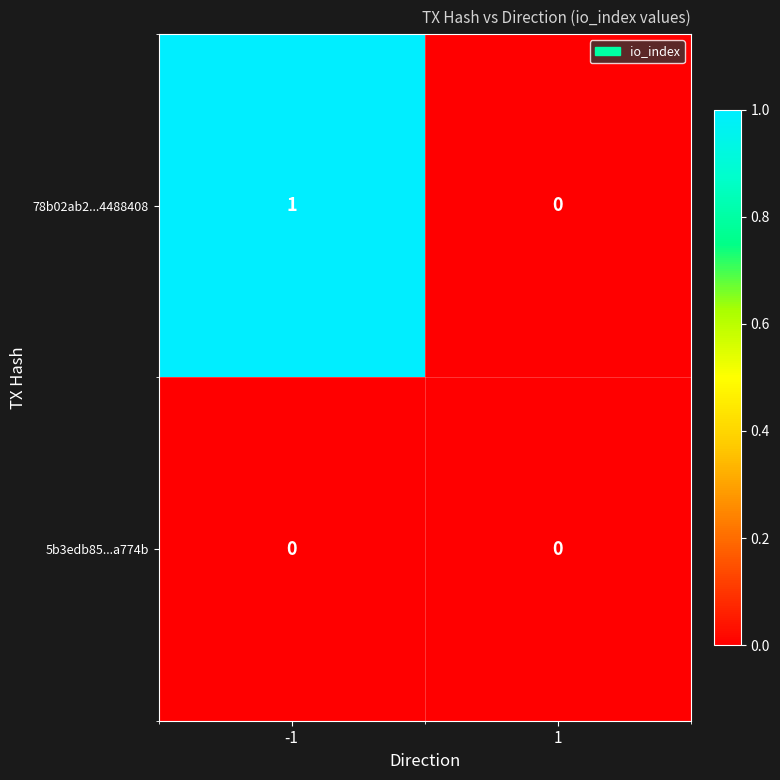

True or false: 78b02ab2...4488408 has a value of 0 at 1.

True